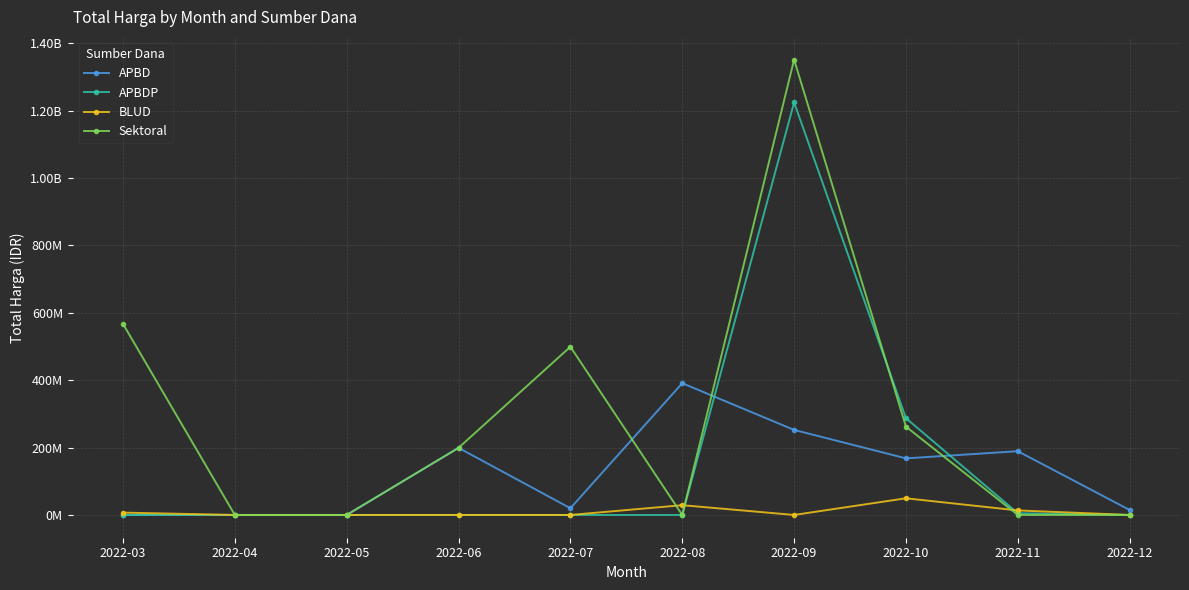

At which category is the sum across all series the highest?

2022-09